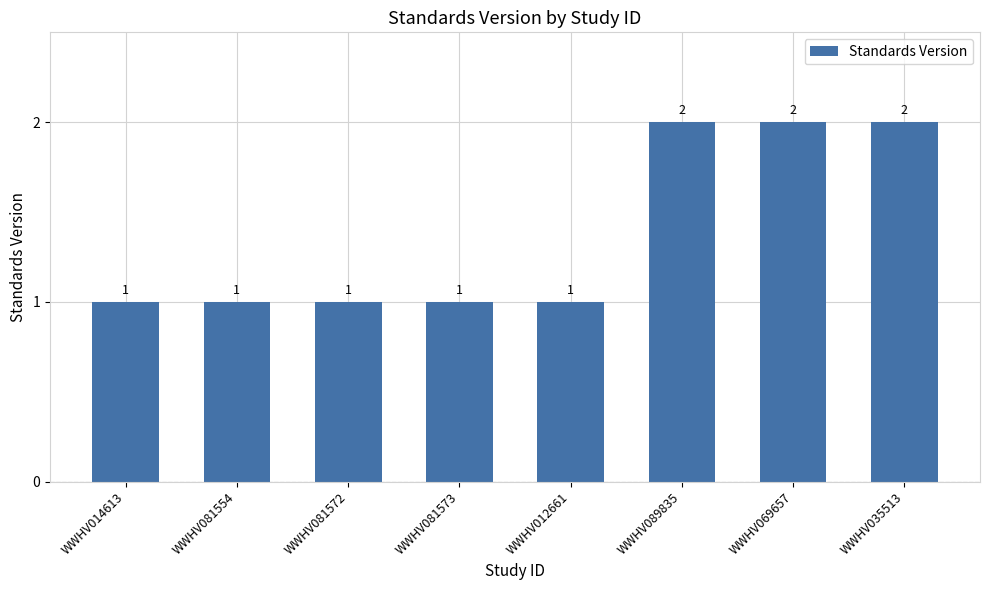

The value at WWHV014613 is 1. True or false?

True